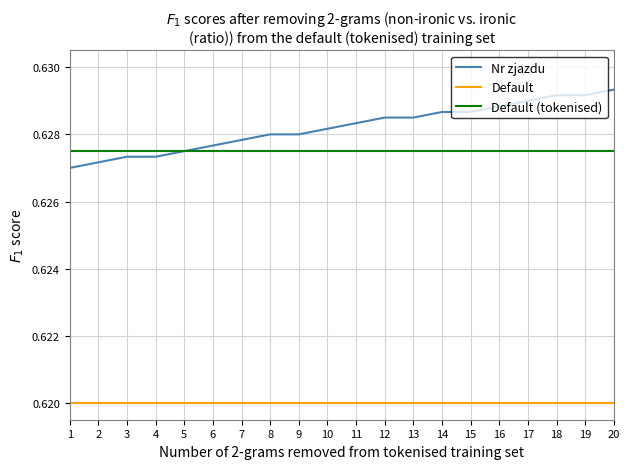

What is the sum of all Default values?

17.4